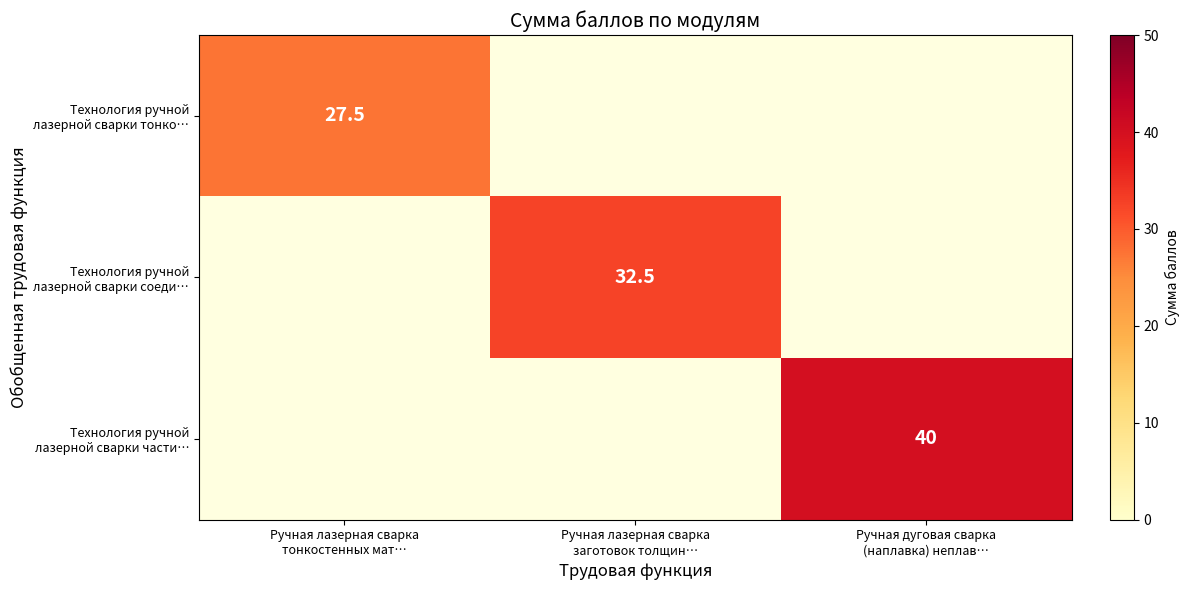

What is the spread (max minus min) of values at Ручная дуговая сварка
(наплавка) неплав…?

40.0